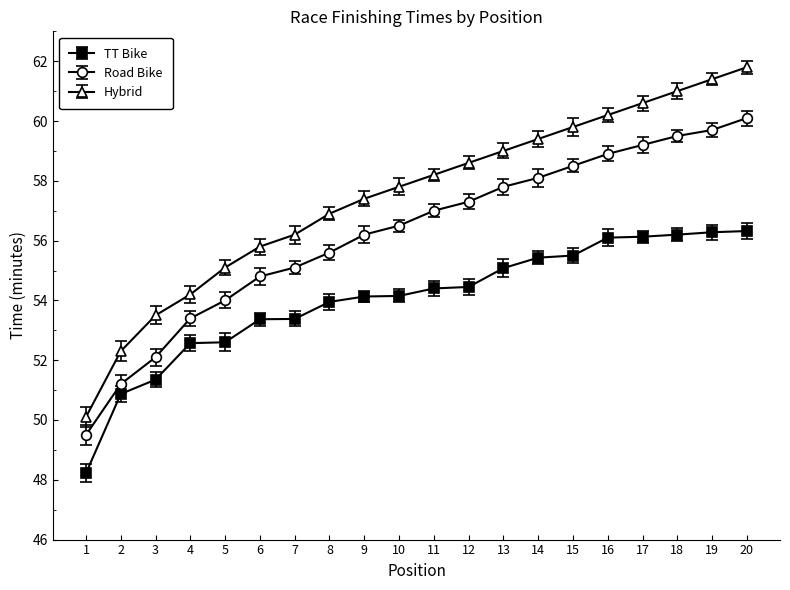

What are all the series names shown in the legend?

TT Bike, Road Bike, Hybrid